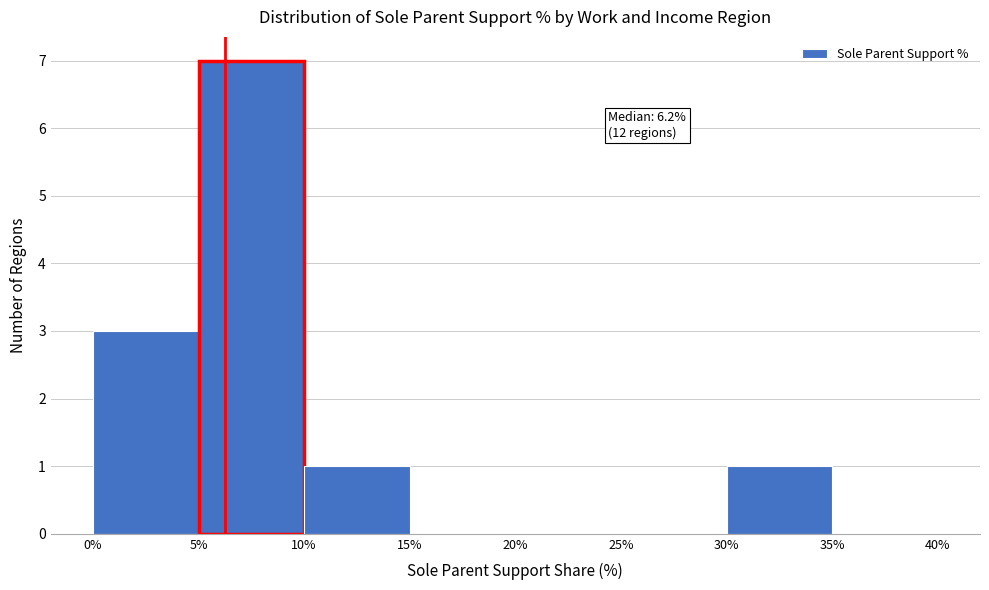

Which range on the x-axis has the tallest bar?

5% to 10%